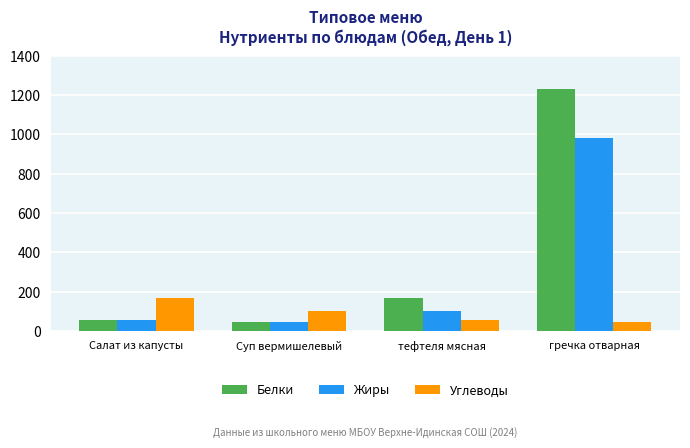

What value does the Белки series have at гречка отварная?

1232.0